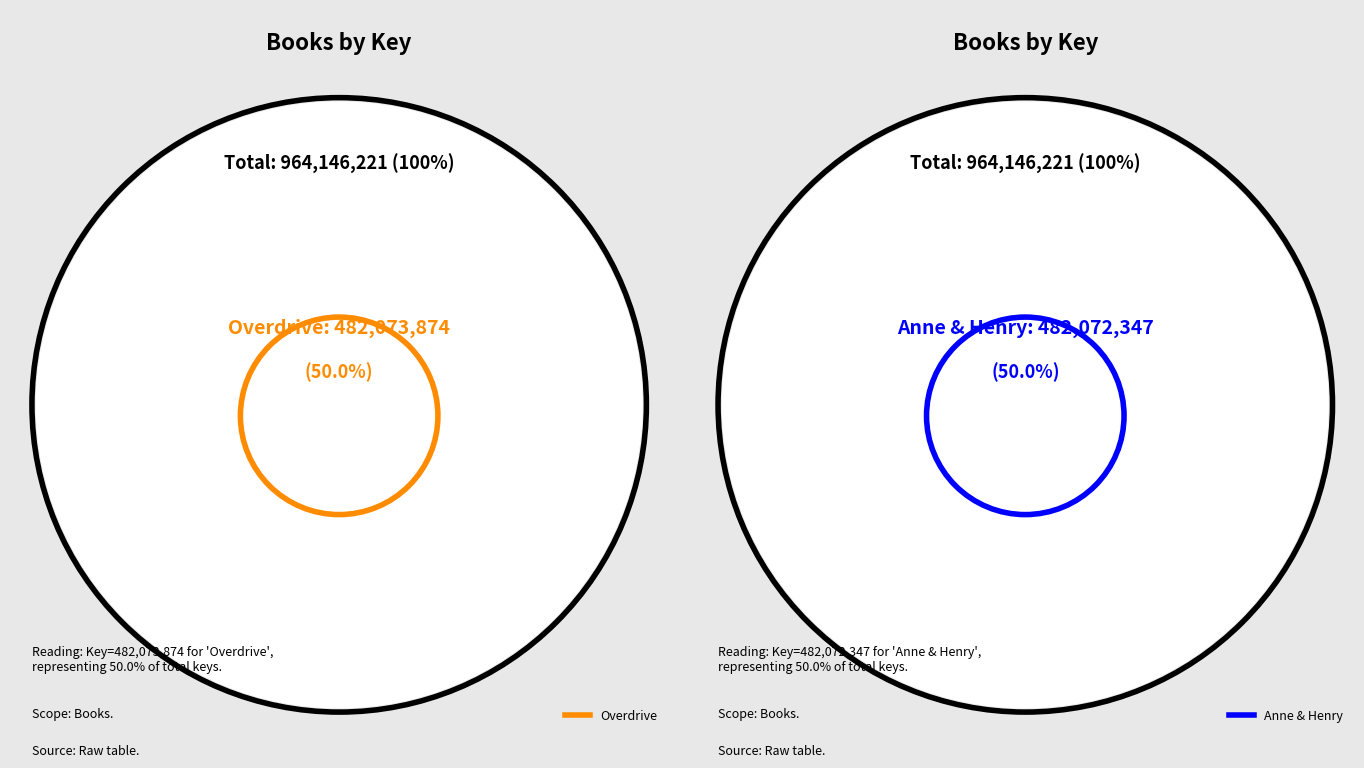

Which slice represents more than half of the pie?

Overdrive